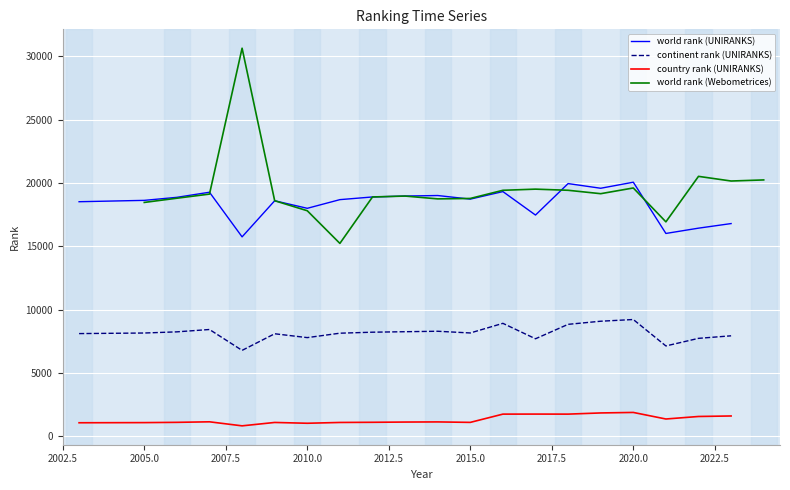

What is the approximate value of continent rank (UNIRANKS) at 2015.0, to the nearest 50?

8150